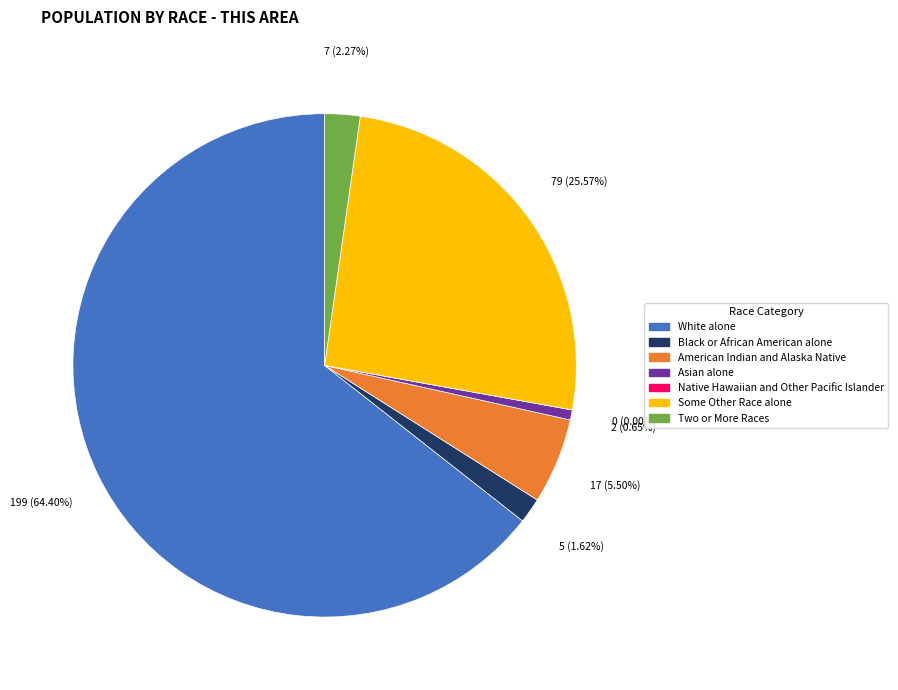

Approximately how many times larger is the value at American Indian and Alaska Native compared to Some Other Race alone?

0.2